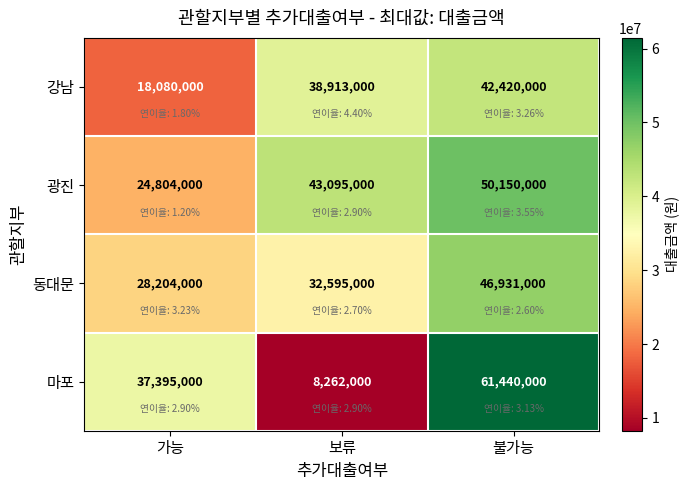

Reading right to left, list all the values displayed in this chart.

강남: 42420000	38913000	18080000
광진: 50150000	43095000	24804000
동대문: 46931000	32595000	28204000
마포: 61440000	8262000	37395000